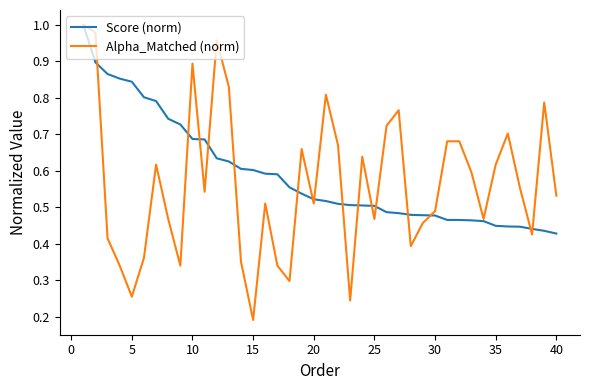

Rank the series by their average value, from lowest to highest.

Alpha_Matched (norm), Score (norm)